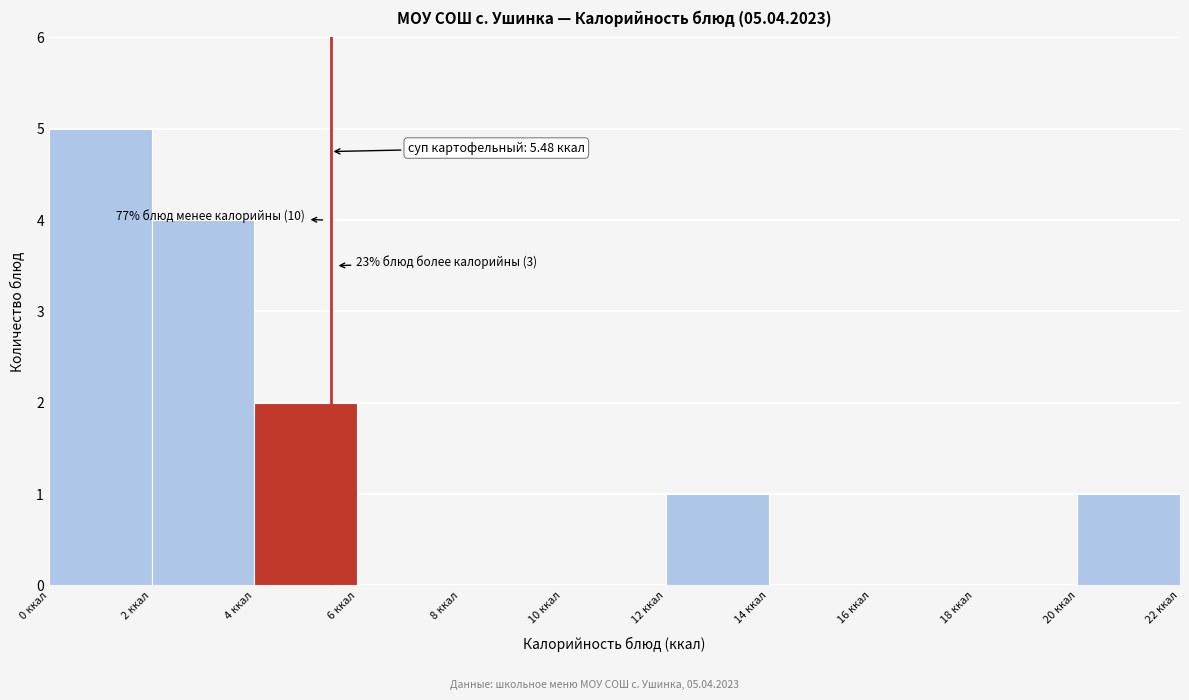

Over which range of the x-axis is the bar tallest?

0 to 2